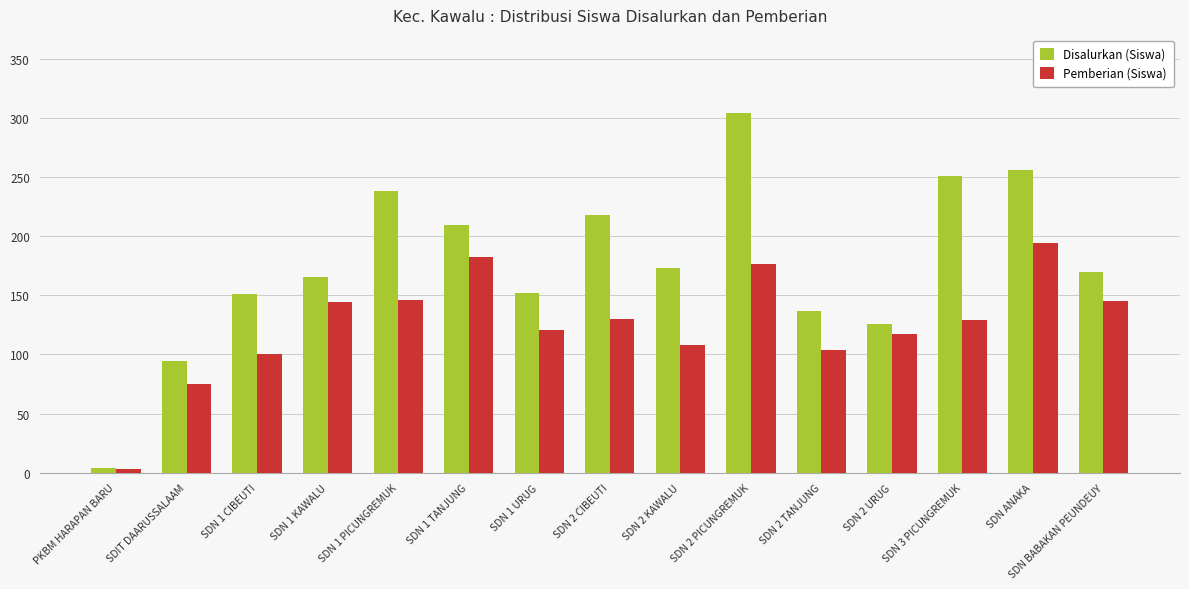

What is the difference between the second highest and minimum values in the Disalurkan (Siswa) series?

252